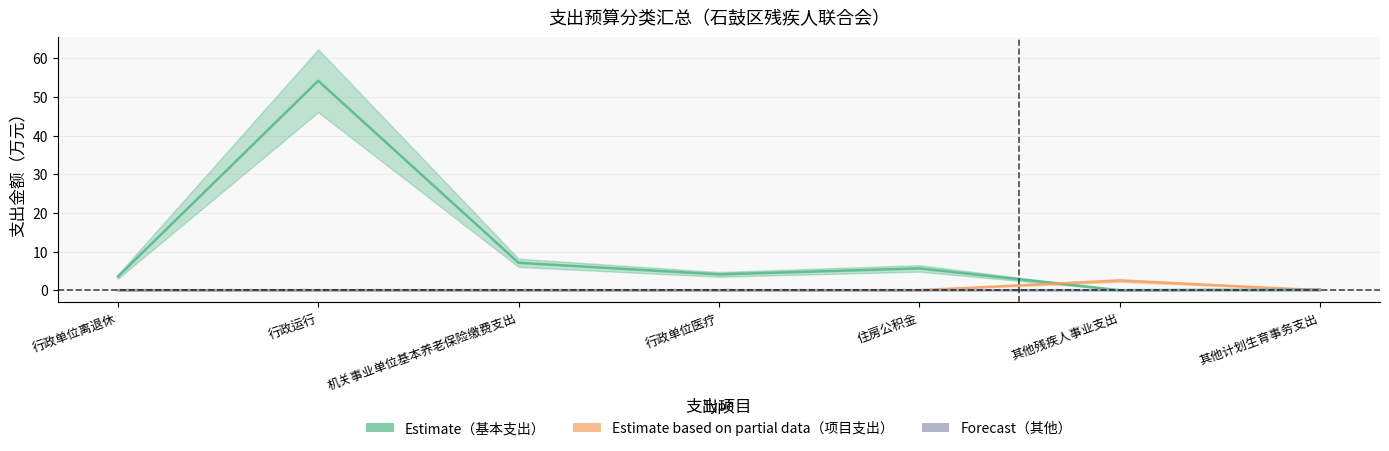

Between 机关事业单位基本养老保险缴费支出 and 其他残疾人事业支出, which series saw the biggest shift?

Estimate